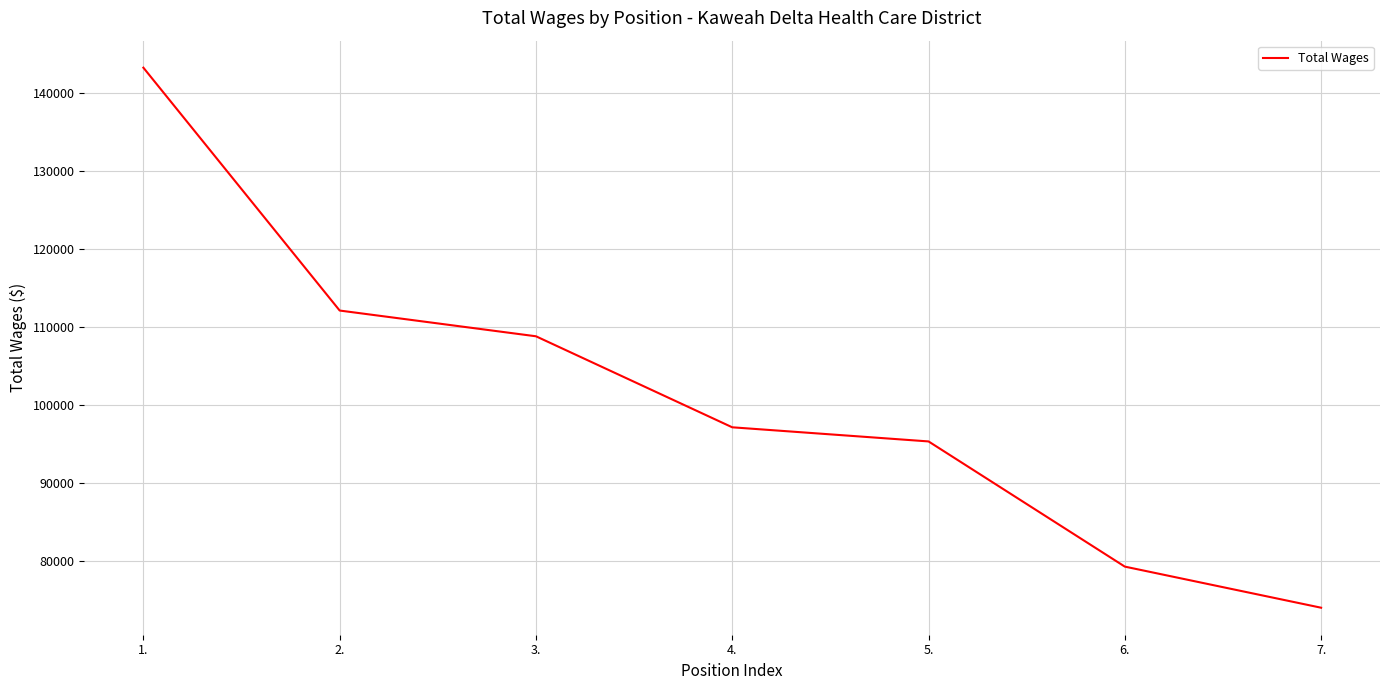

What is the difference between the maximum and minimum values?

69265